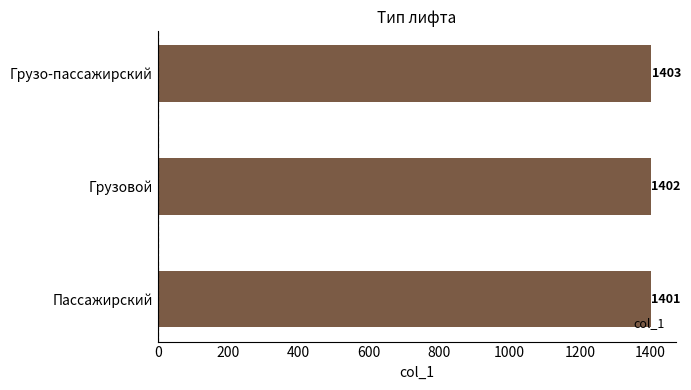

How many data points are less than 1402?

1